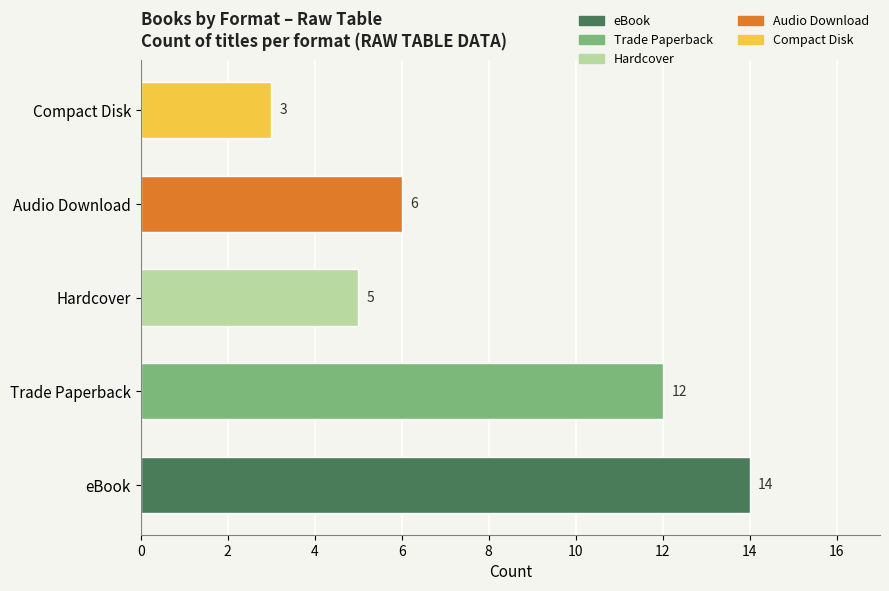

Reading right to left, what are all the values shown in this chart?

3	6	5	12	14